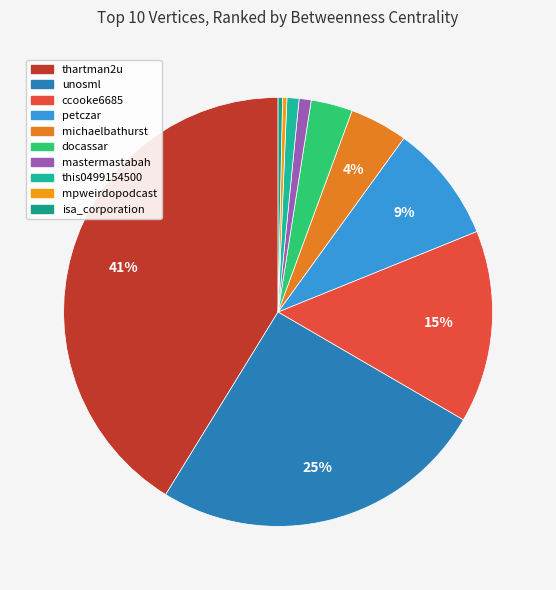

Is the sum of thartman2u and mpweirdopodcast greater than half?

No